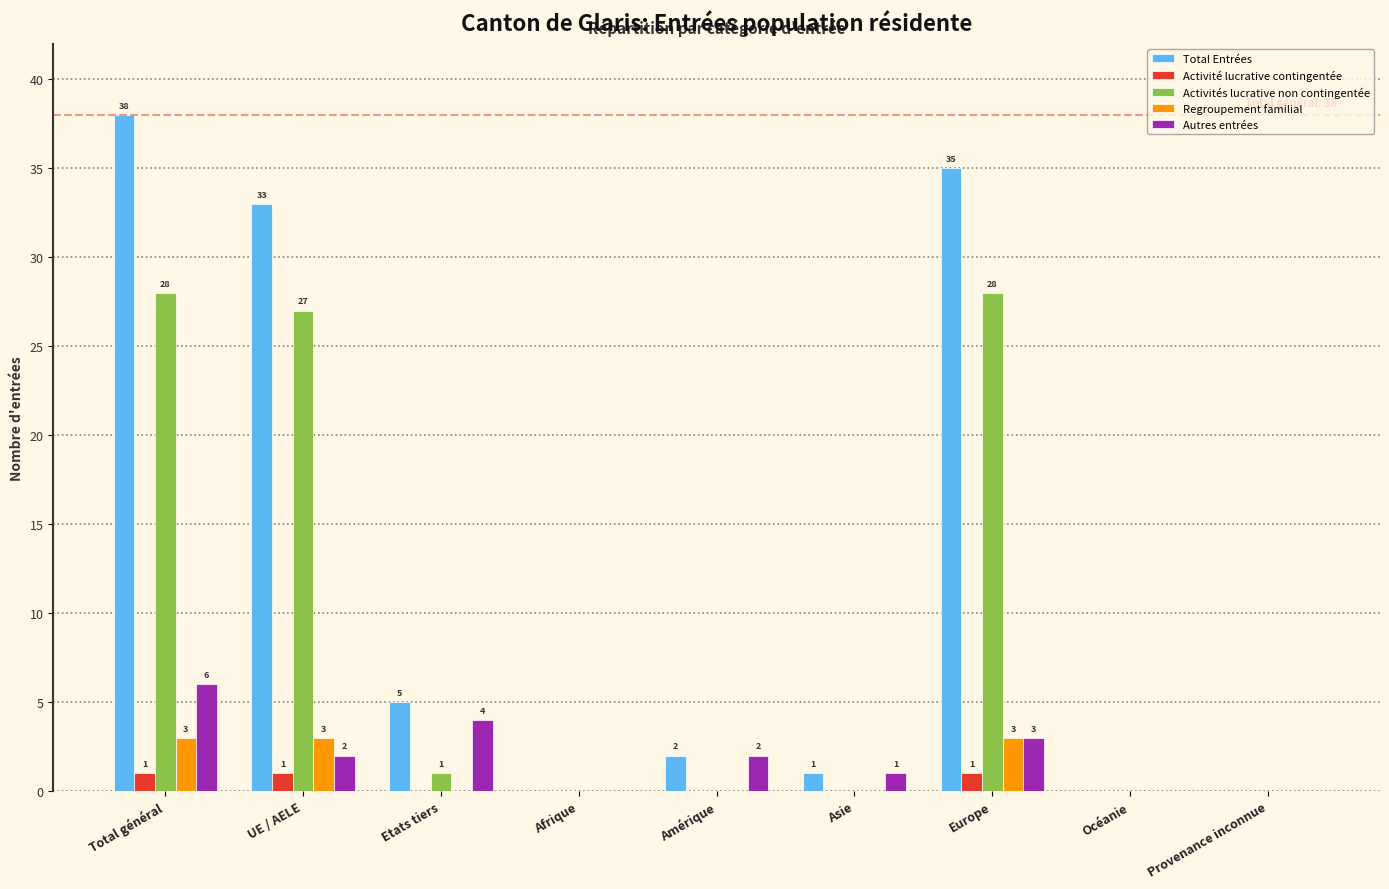

What is the maximum value shown in the chart?

38